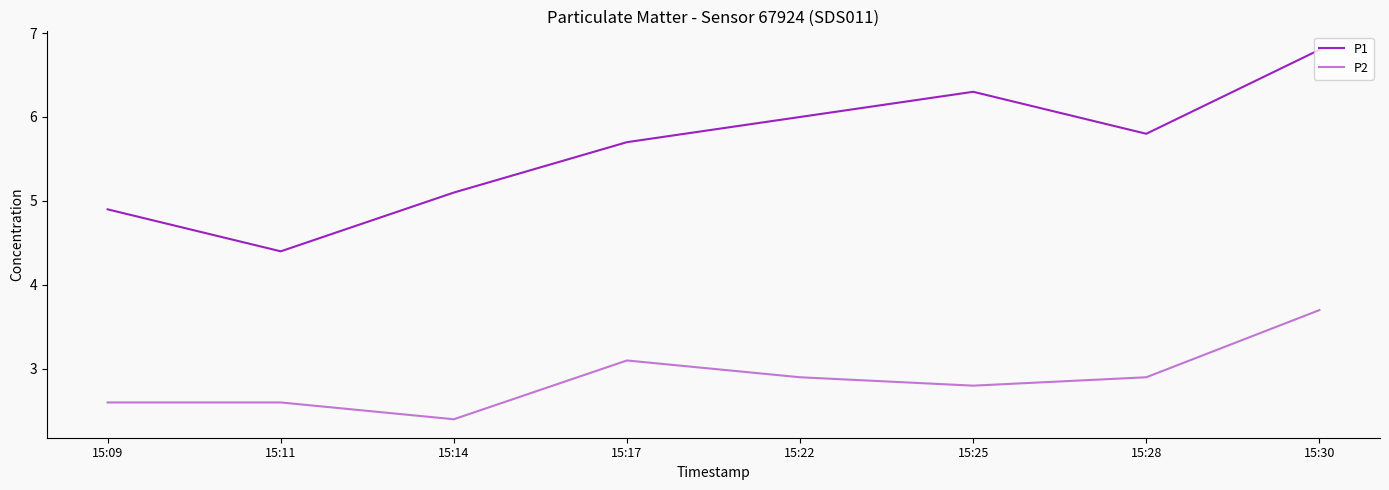

How many categories are shown in the chart?

8